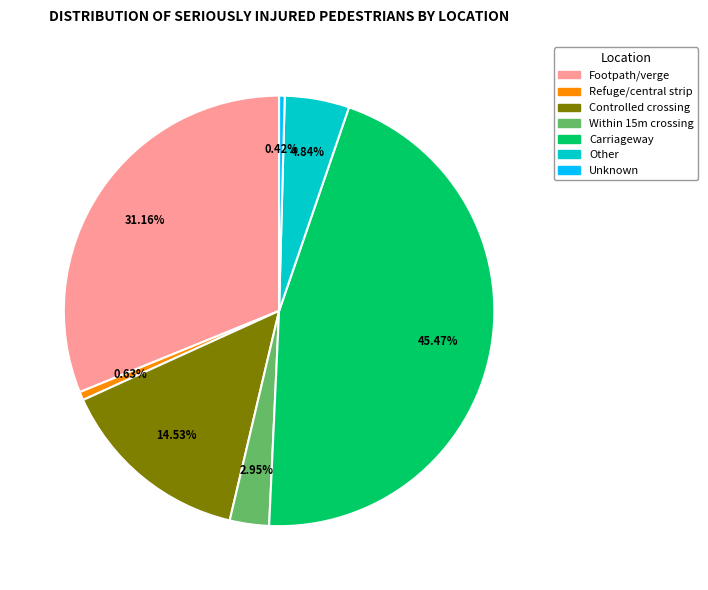

Does any single category account for the majority?

No